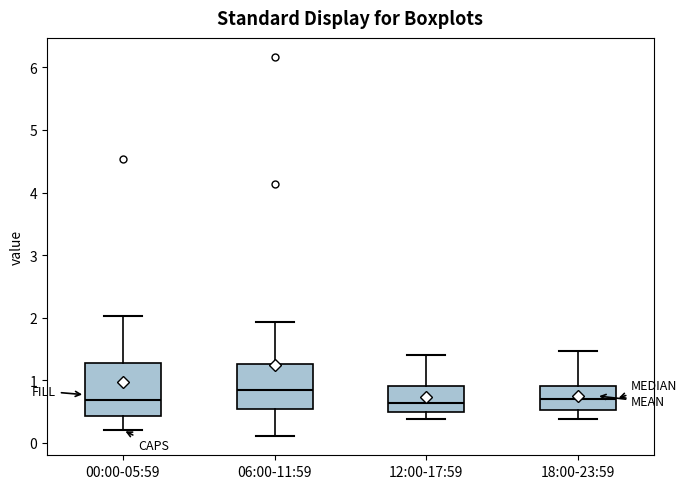

Where does the lower whisker of the box for 06:00-11:59 end on the y-axis? The values are not printed on the chart, so give them approximately, as read against the axis.

0.1